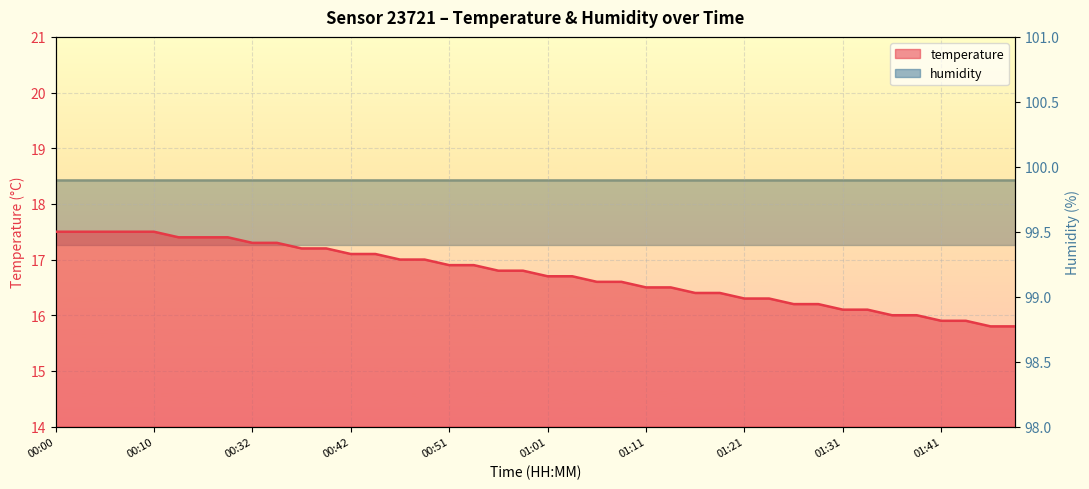

The chart shows a value of 24.3 at 00:57. True or false?

False